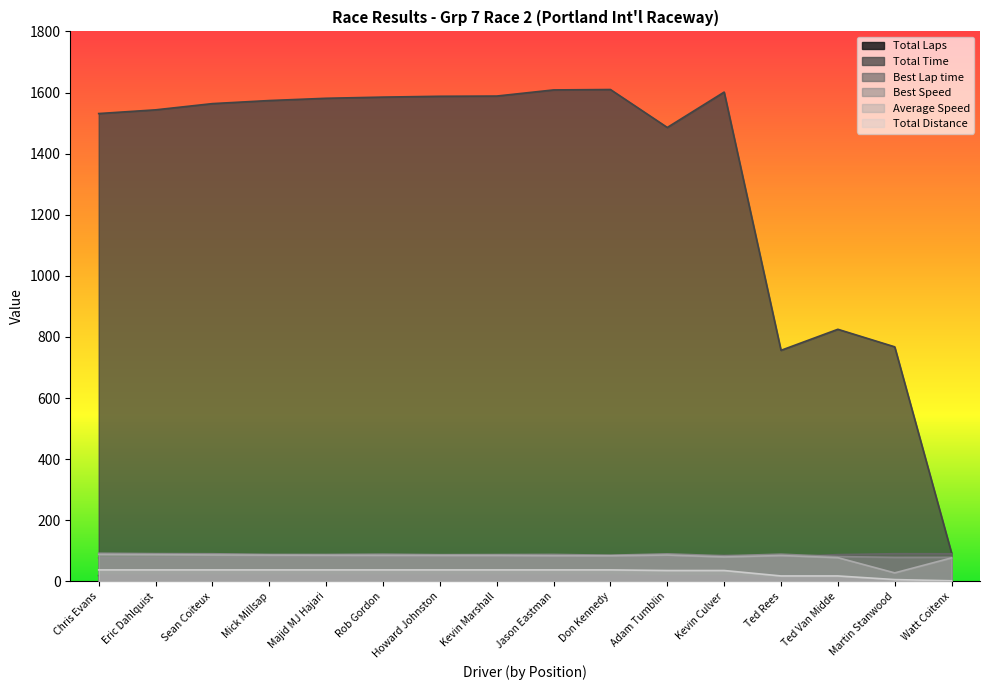

Is it true that Best Speed equals 125.2 at Majid MJ Hajari?

False